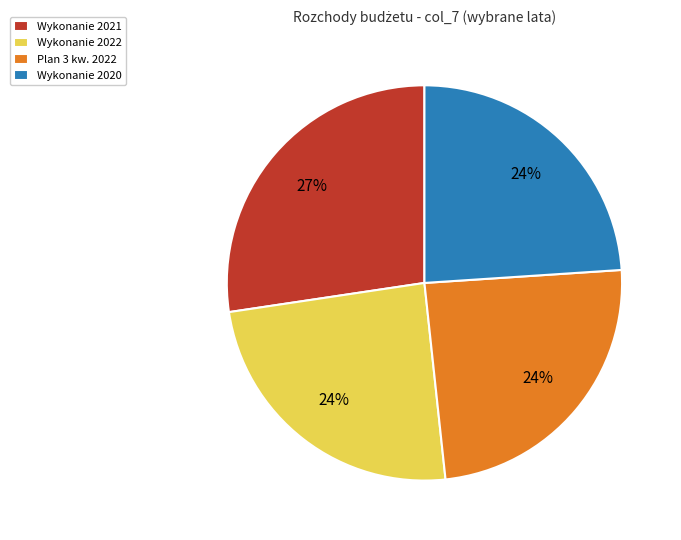

Is it true that Plan 3 kw. 2022 is 33% of the pie?

False